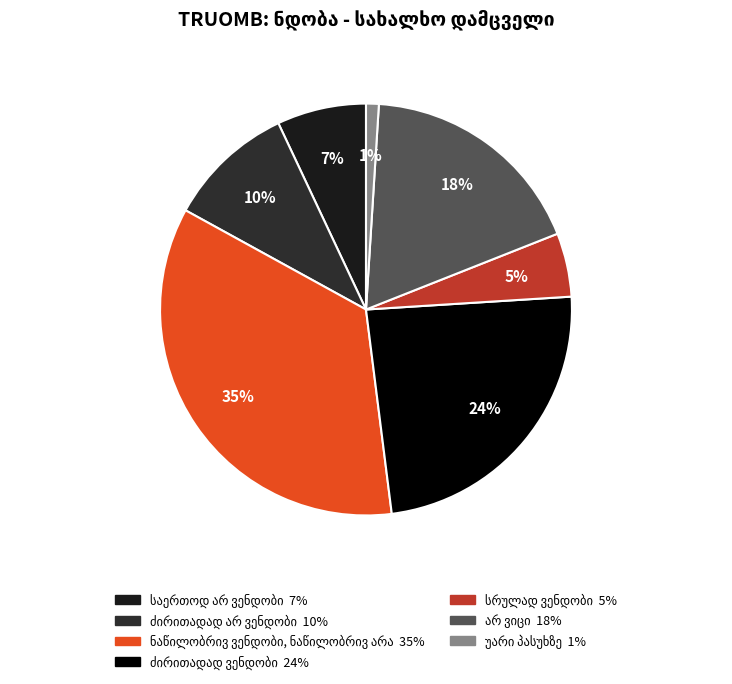

The ძირითადად არ ვენდობი slice represents 17% of the pie. True or false?

False